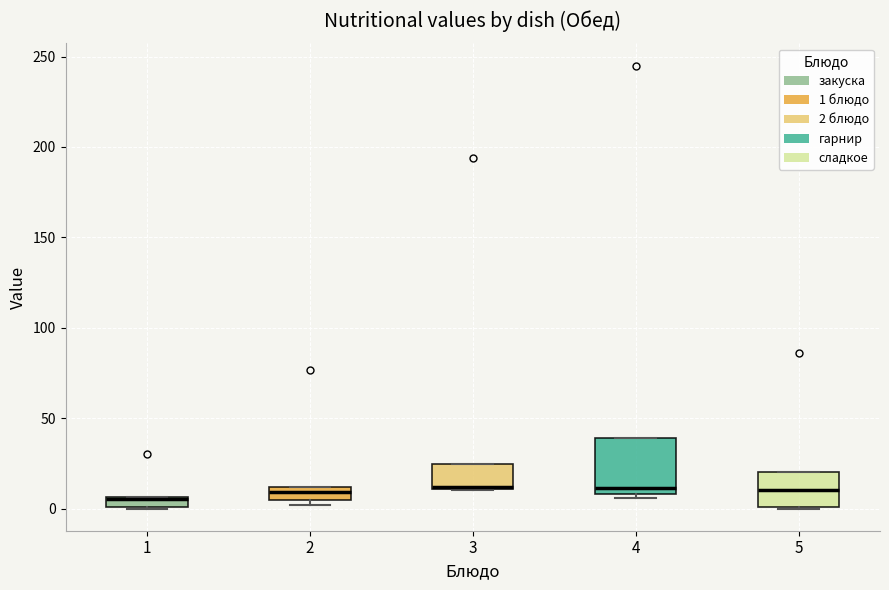

Which box is the tallest, from its lower edge to its upper edge?

4